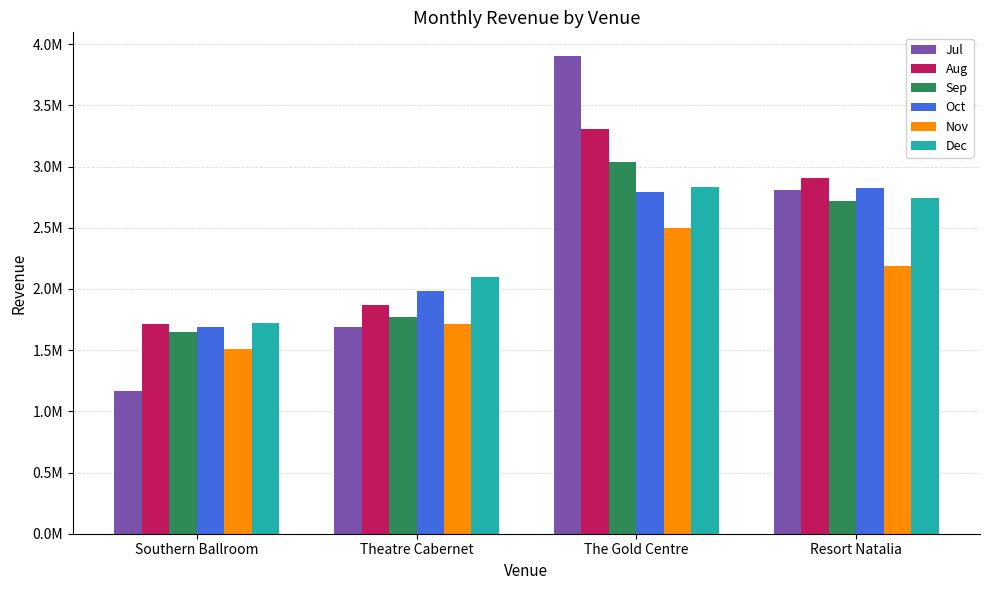

What are all the series names shown in the legend?

Jul, Aug, Sep, Oct, Nov, Dec